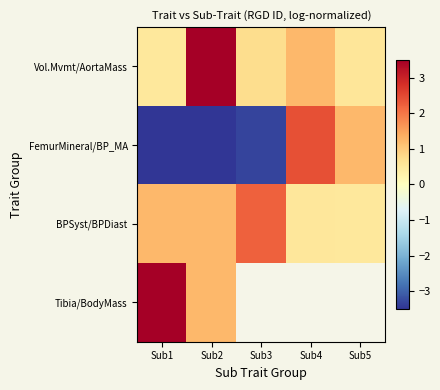

Rank the series by their maximum value, from highest to lowest.

Vol.Mvmt/AortaMass, Tibia/BodyMass, FemurMineral/BP_MA, BPSyst/BPDiast